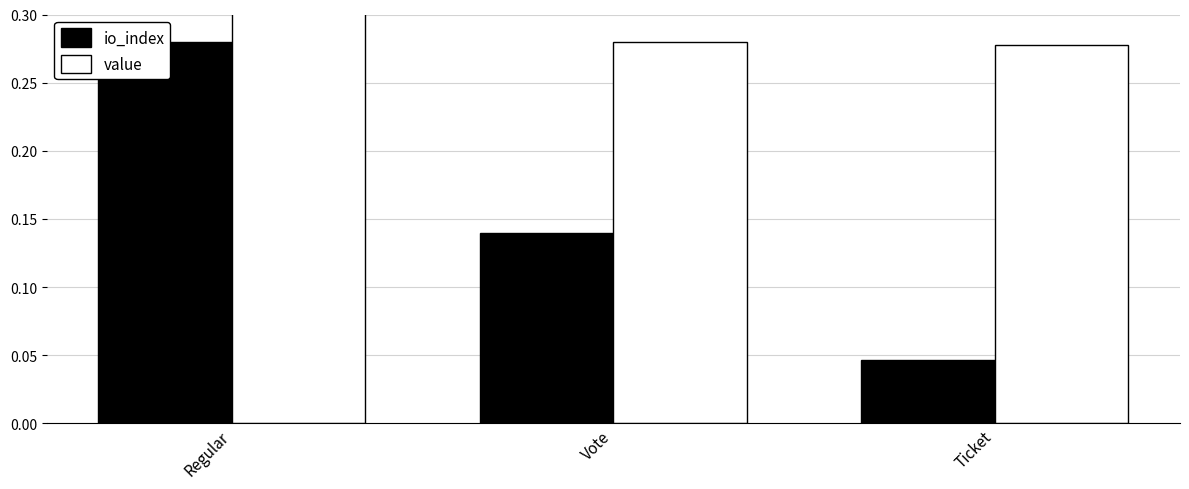

Rank the series at Vote from highest to lowest value.

value, io_index